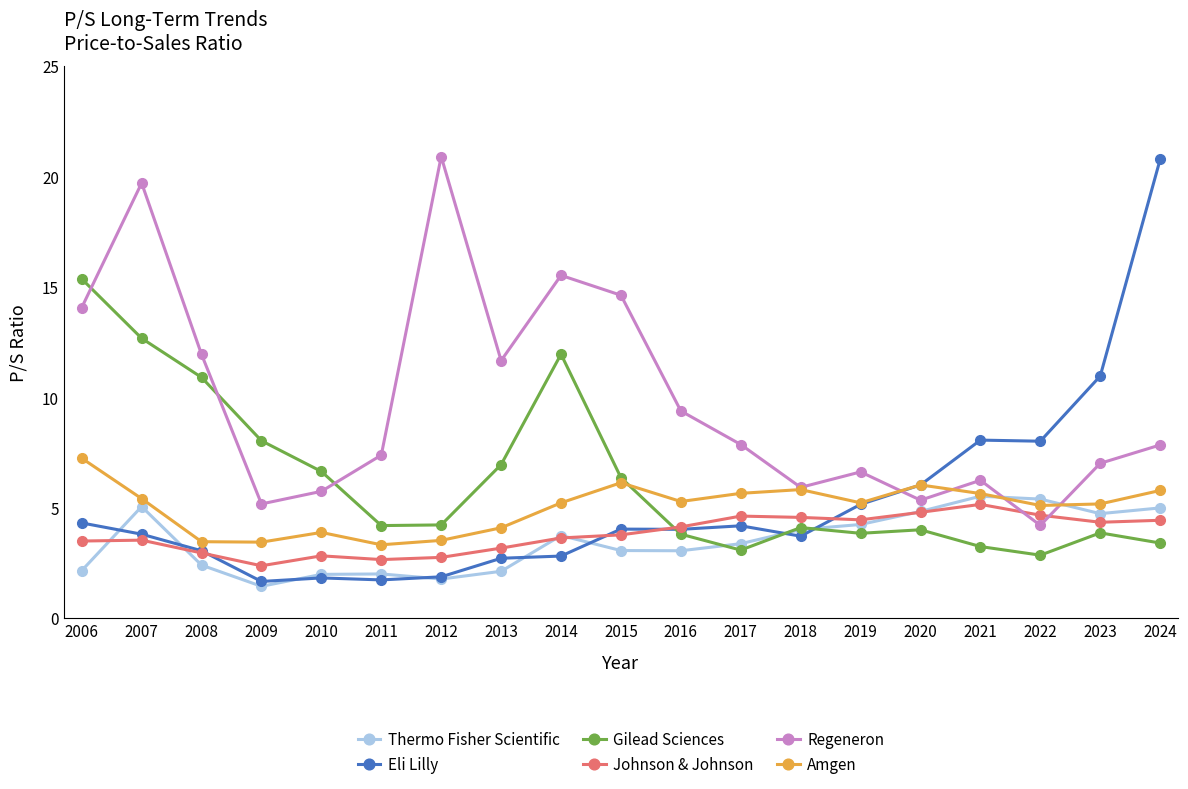

Which series ends up on top after the final intersection of Thermo Fisher Scientific and Regeneron?

Regeneron